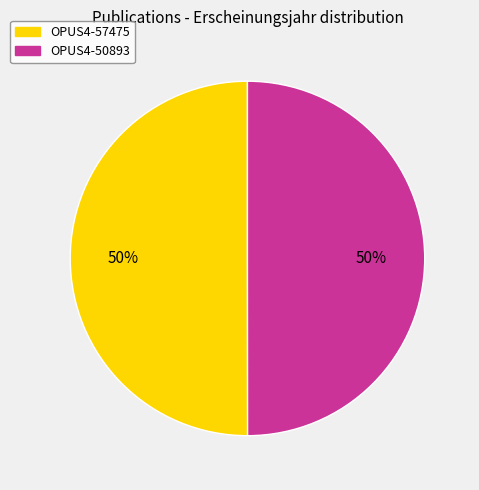

What percentage is the OPUS4-50893 slice, to the nearest percent?

50%